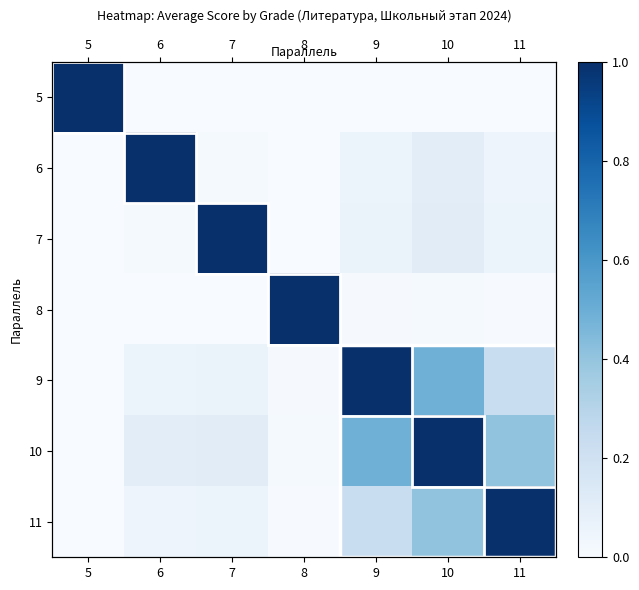

What is the maximum value for 7?

1.0